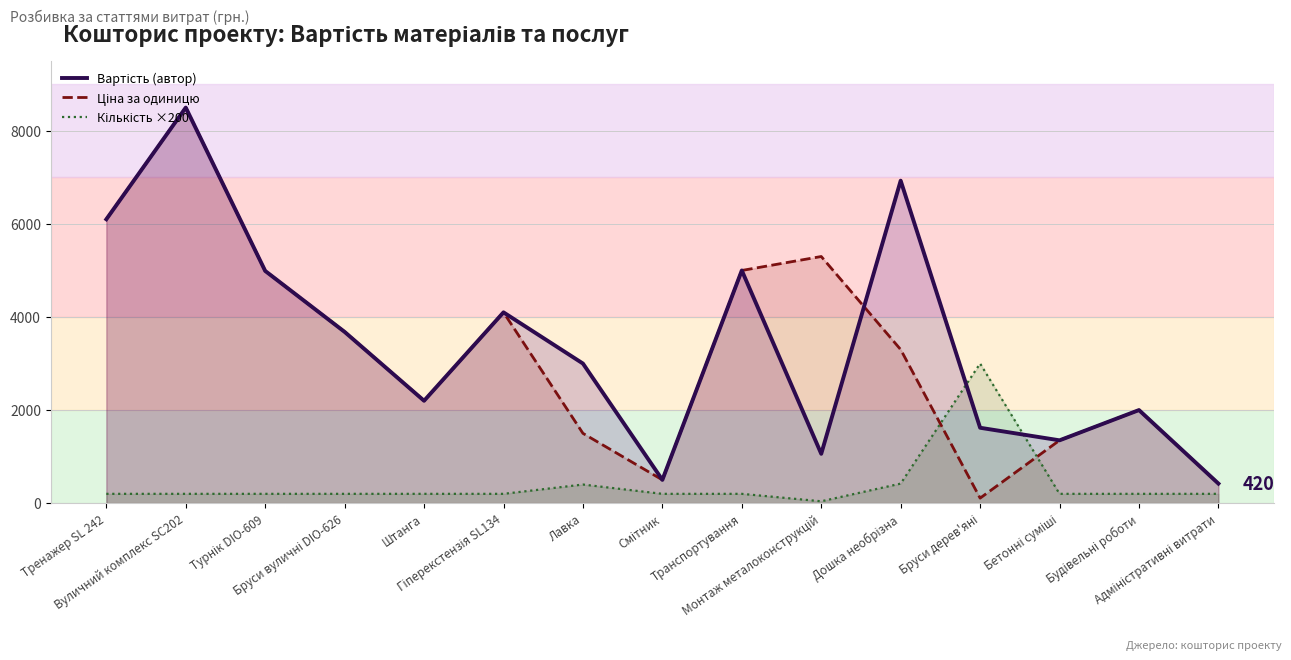

Where does the Ціна за одиницю series first go above 3300?

Тренажер SL 242